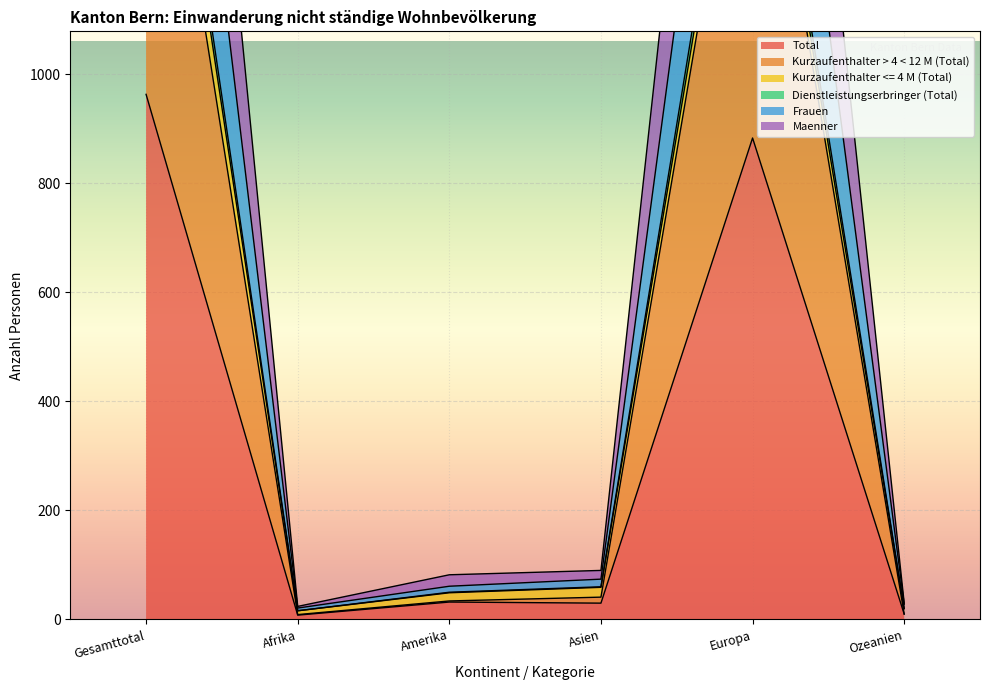

True or false: Kurzaufenthalter > 4 < 12 M (Total) and Frauen cross at least once.

False